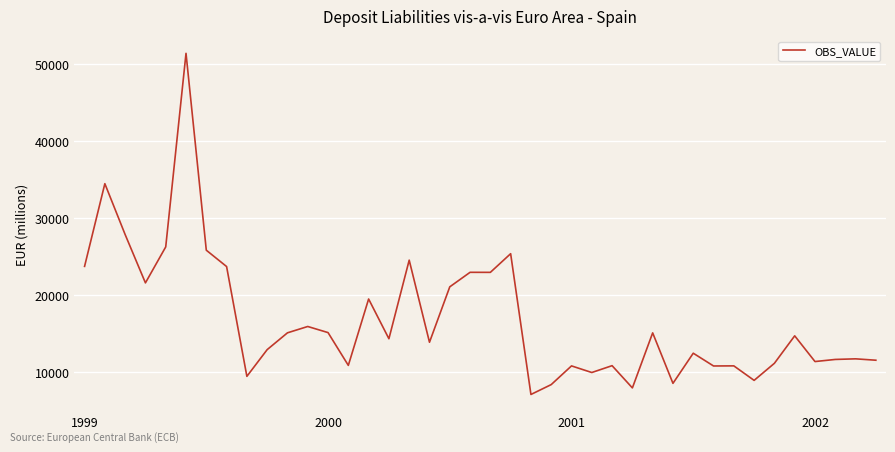

What is the minimum value shown in the chart?

7107